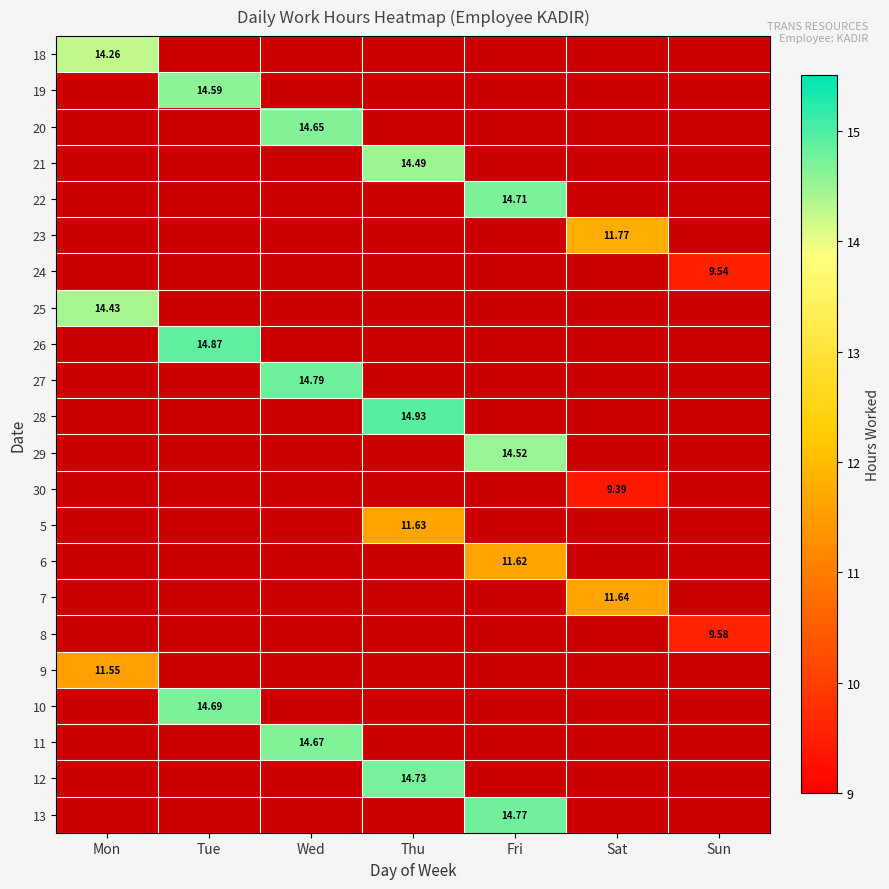

How many categories are shown in the chart?

7